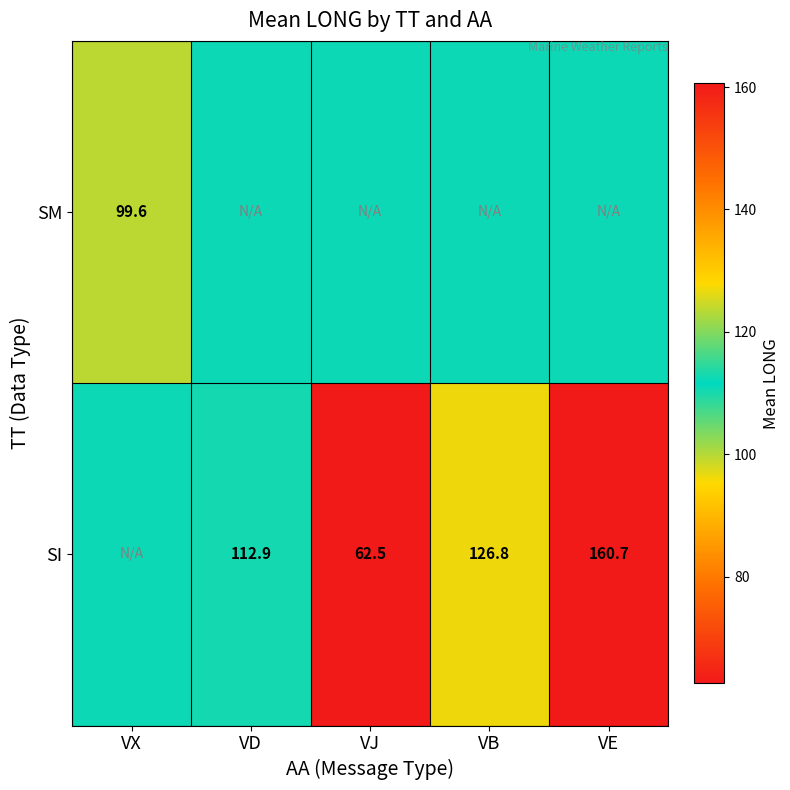

At which label is SI closest to 111?

VX